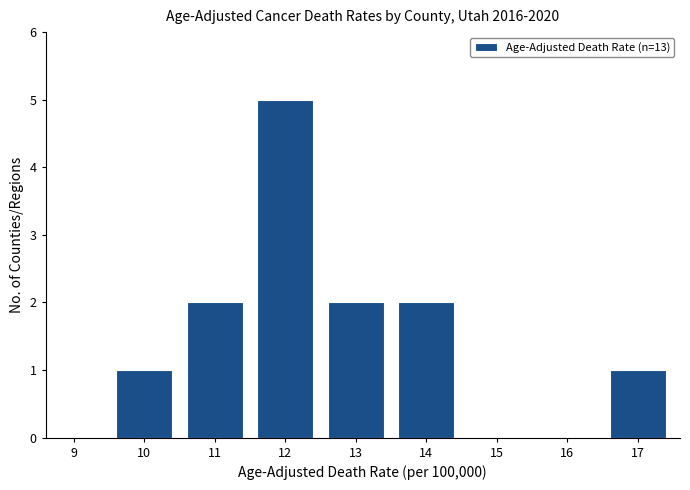

Reading right to left, what are all the values shown in this chart?

17=1	16=0	15=0	14=2	13=2	12=5	11=2	10=1	9=0